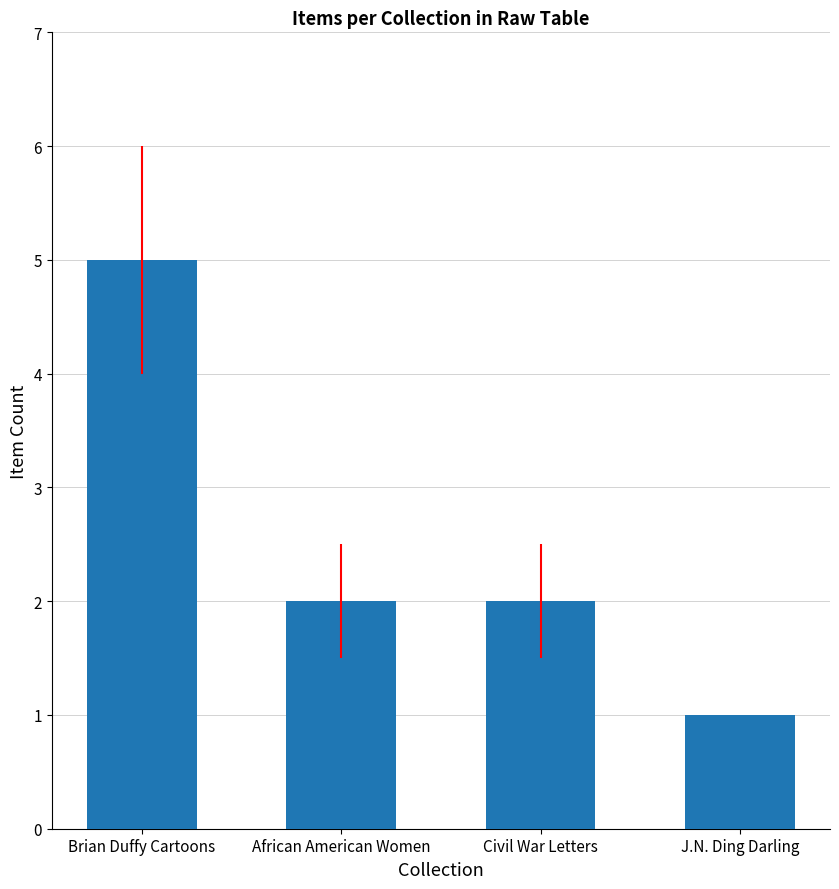

What position from the right is Civil War Letters?

2